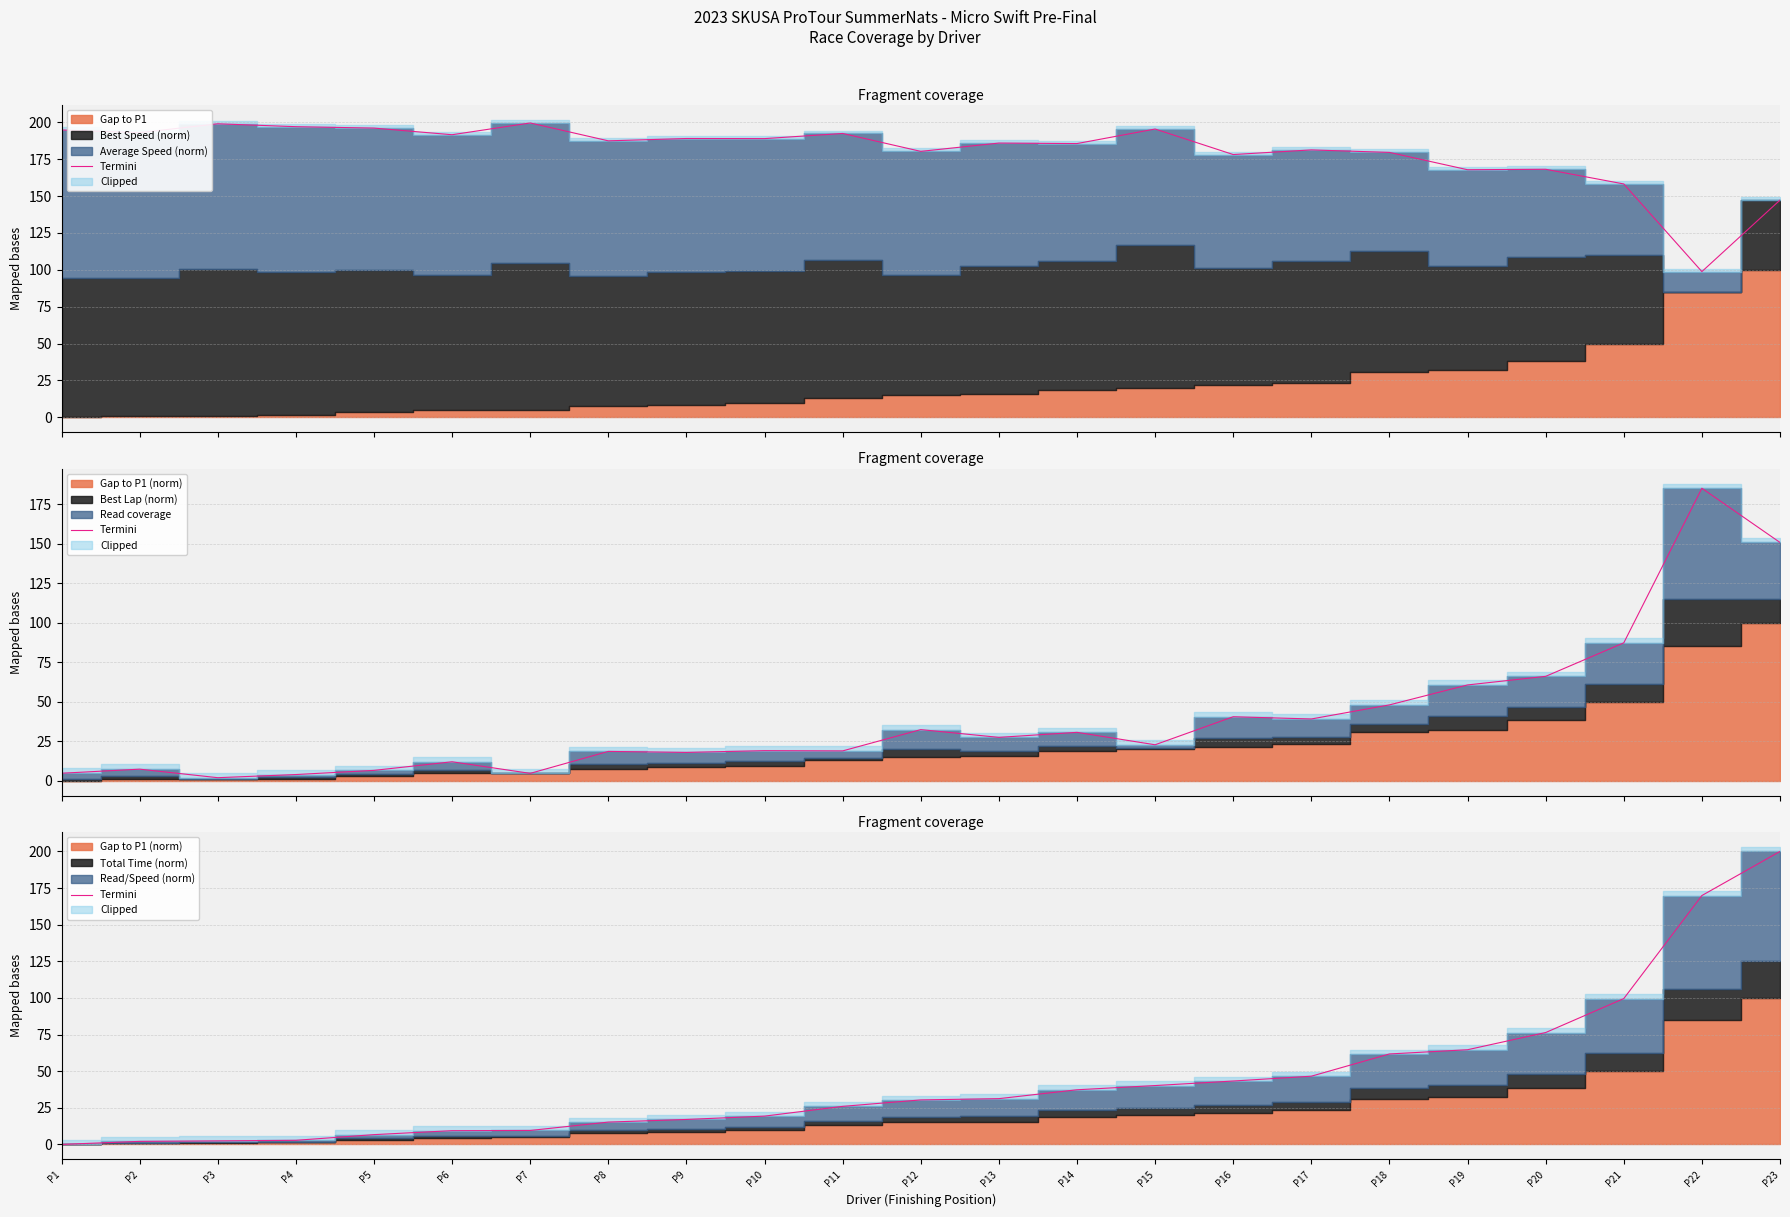

Which has a higher value, P14 or P20?

P20